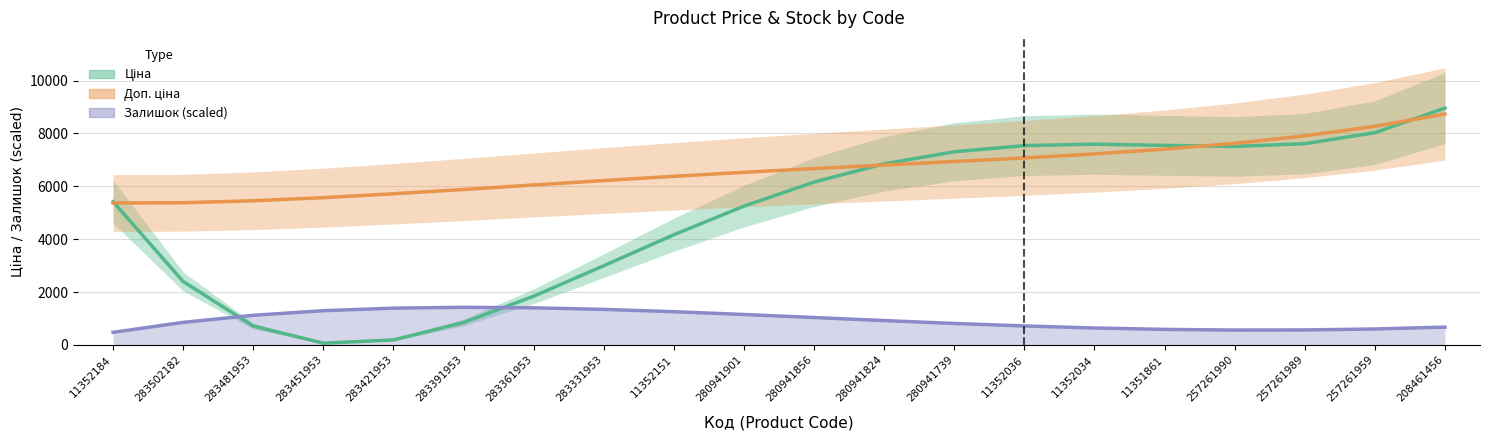

The Доп. ціна series shows 3513.2 at 283451953. True or false?

False